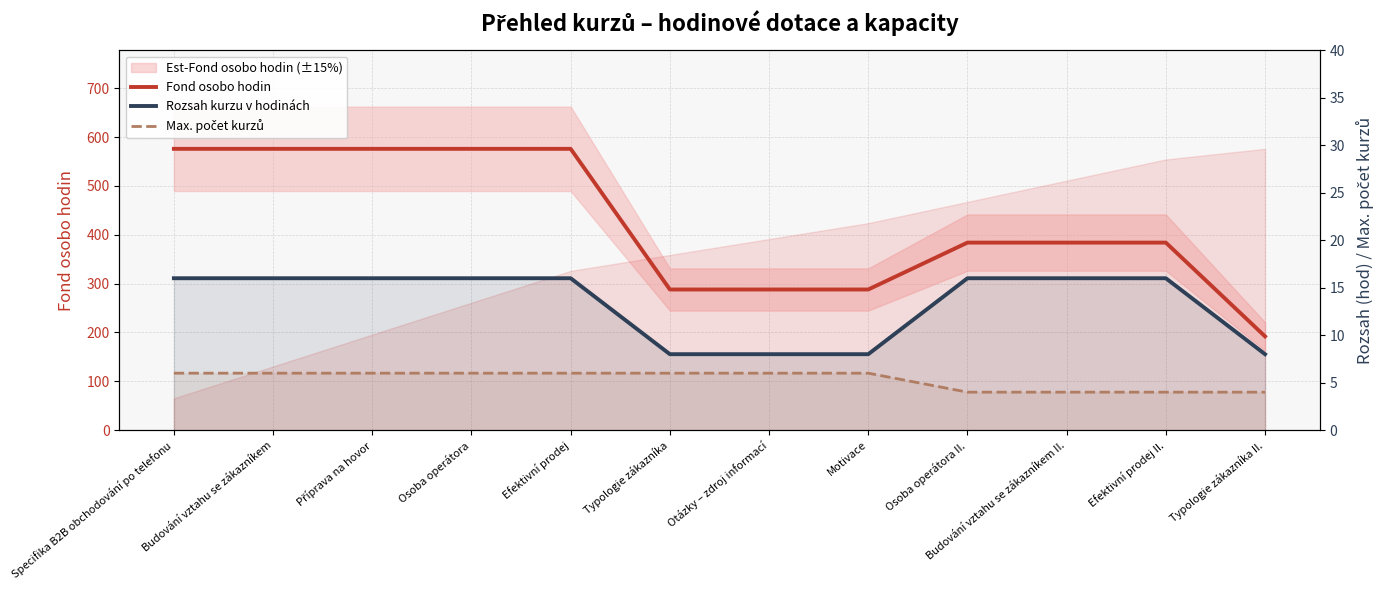

Is the value of Fond osobo hodin at Typologie zákazníka II. greater than the value of Max. počet kurzů at Motivace?

Yes